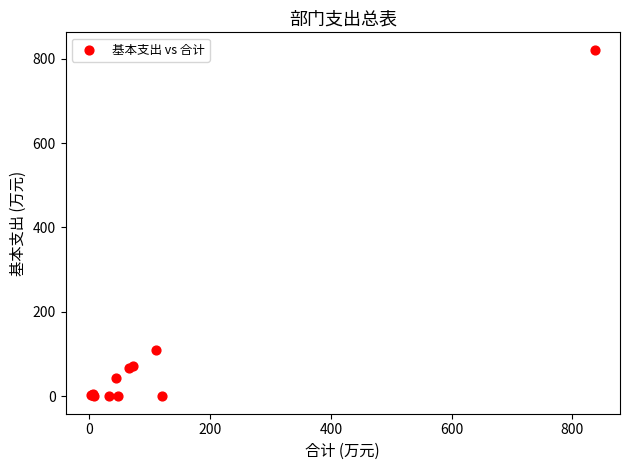

What Y value in the scatter plot is closest to 410?

110.5